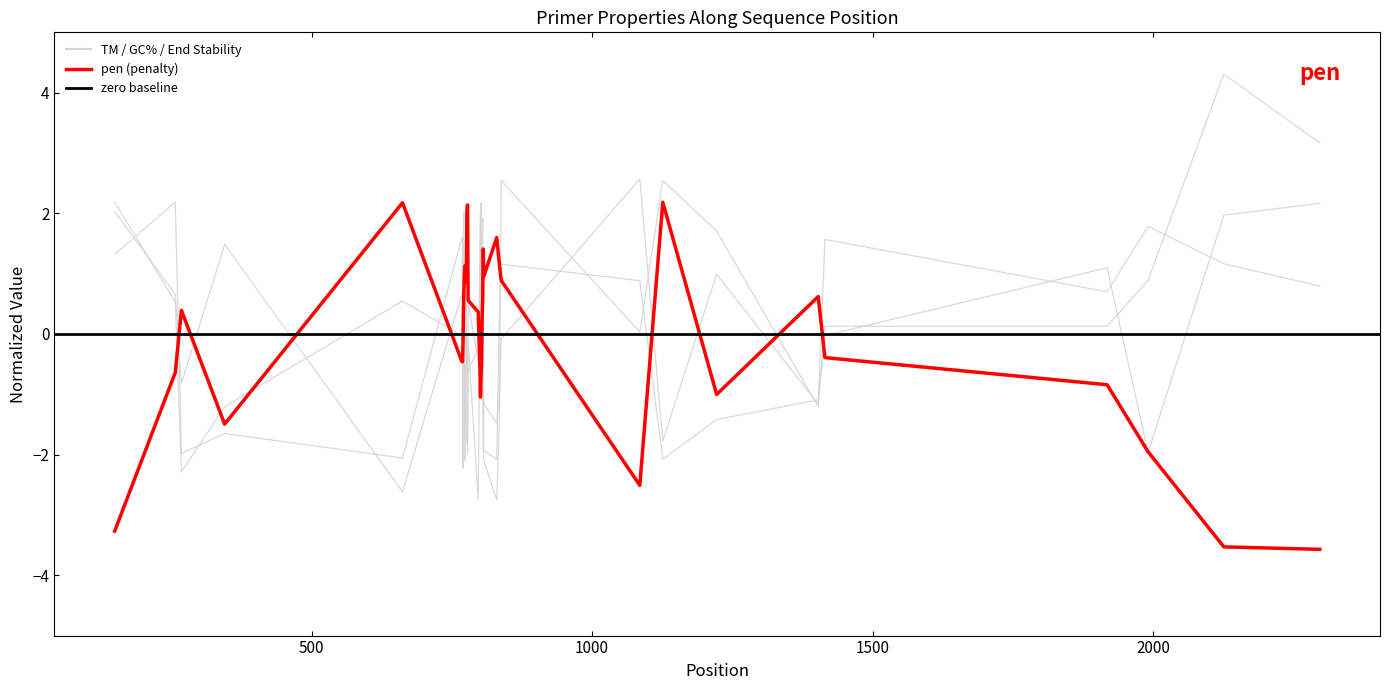

How many lines are shown in the chart?

4